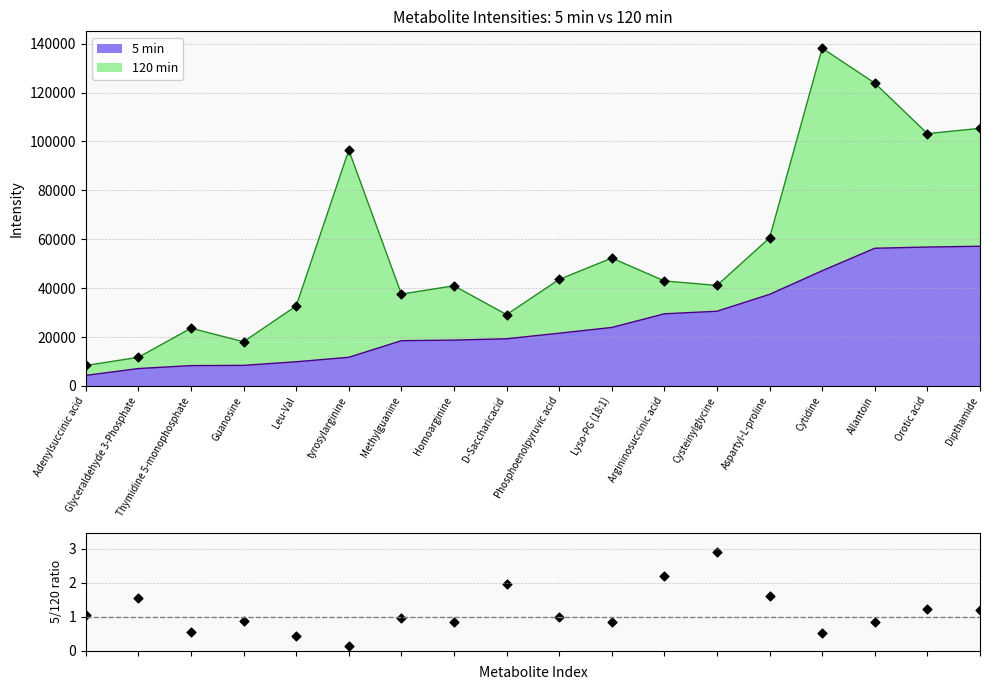

What is the change in value from Guanosine to Orotic acid?

+0.4